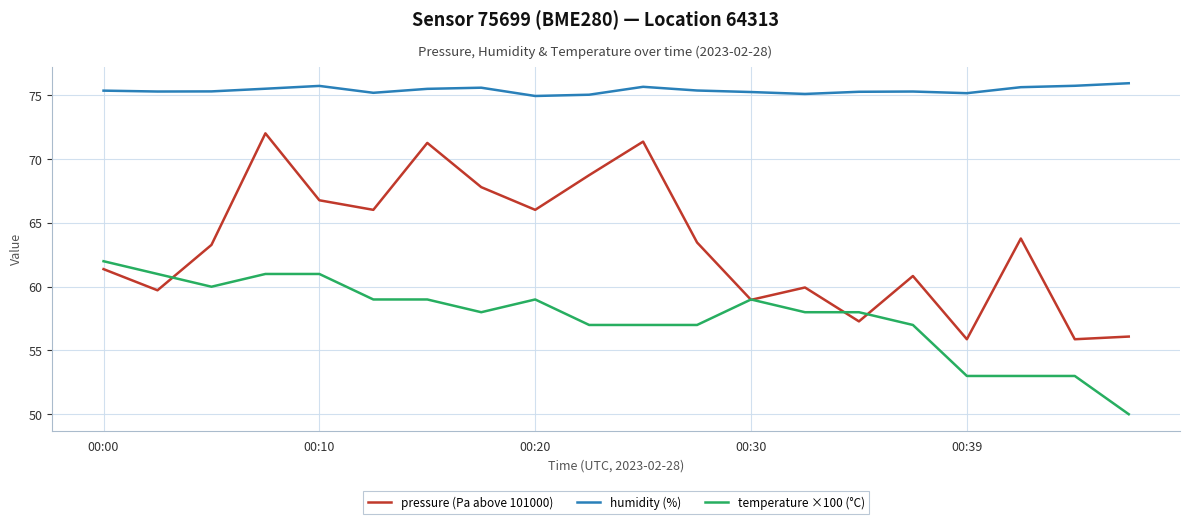

What is the difference between the second highest and second lowest values in the humidity (%) series?

0.7